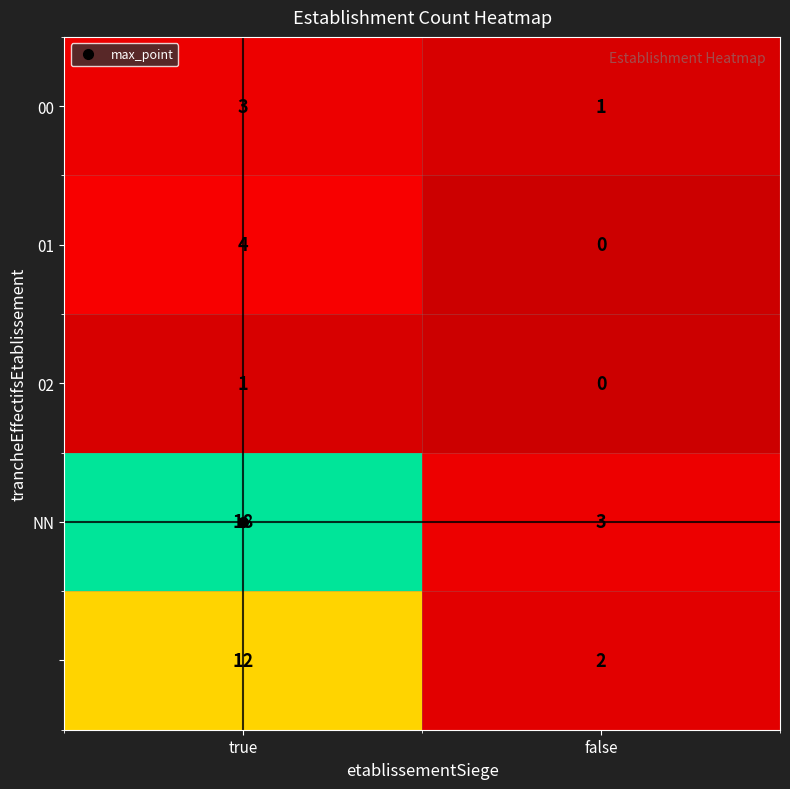

Which category has the lowest value across all series?

false